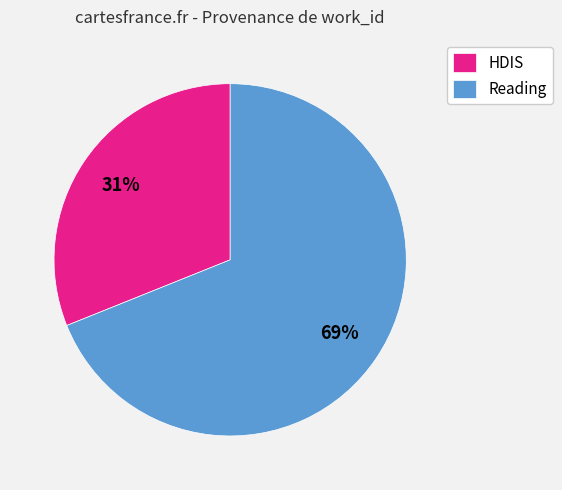

To the nearest percent, what is the average slice percentage?

50%